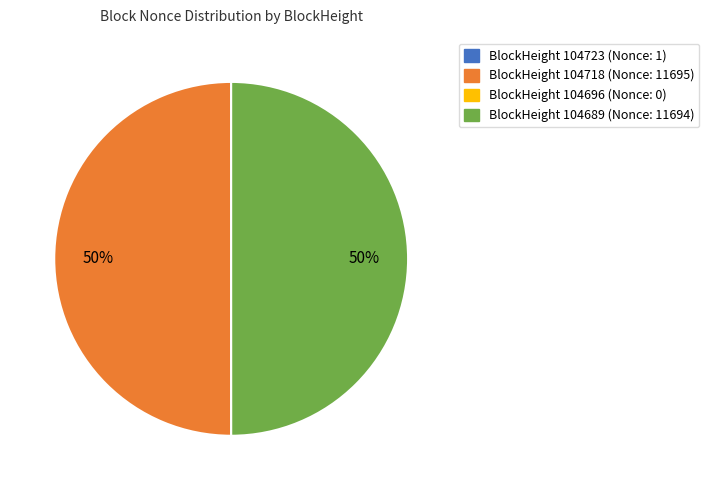

To the nearest percent, what is the difference between the largest and smallest slice percentages?

50%